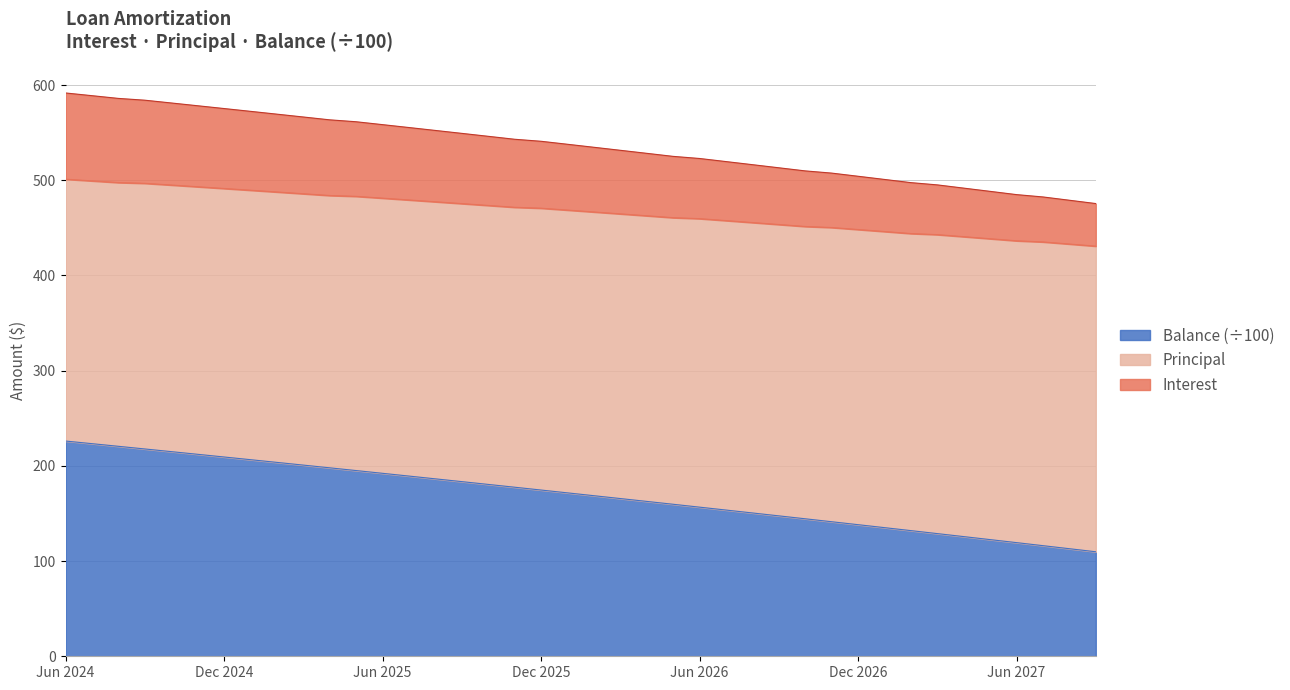

Which has a higher value, Apr 2026 or May 2025?

May 2025